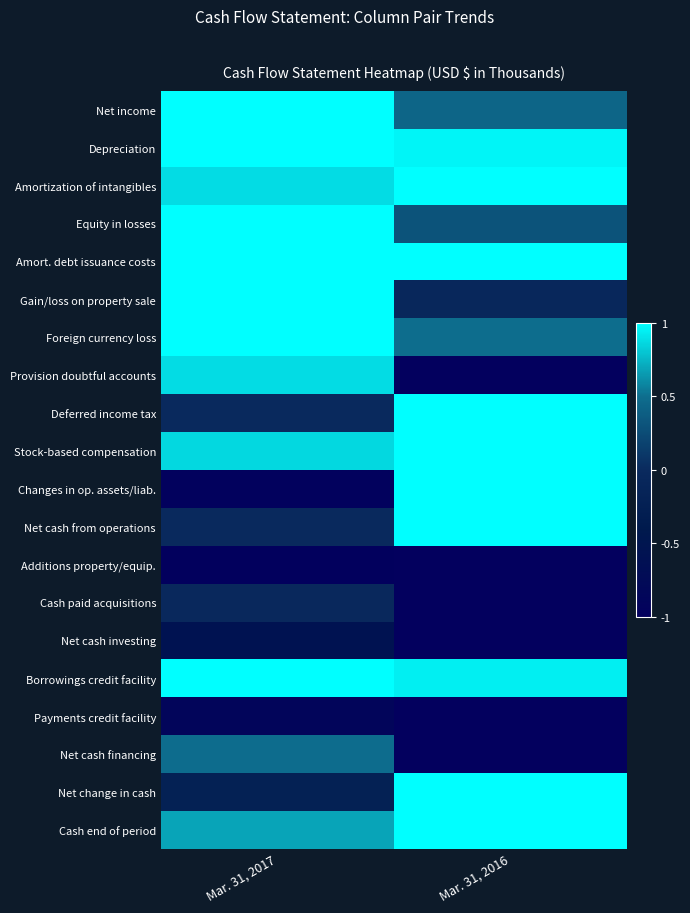

List the series in order of their peak value, lowest first.

Additions property/equip., Payments credit facility, Net cash investing, Cash paid acquisitions, Net cash financing, Provision doubtful accounts, Net income, Depreciation, Amortization of intangibles, Equity in losses, Amort. debt issuance costs, Gain/loss on property sale, Foreign currency loss, Deferred income tax, Stock-based compensation, Changes in op. assets/liab., Net cash from operations, Borrowings credit facility, Net change in cash, Cash end of period